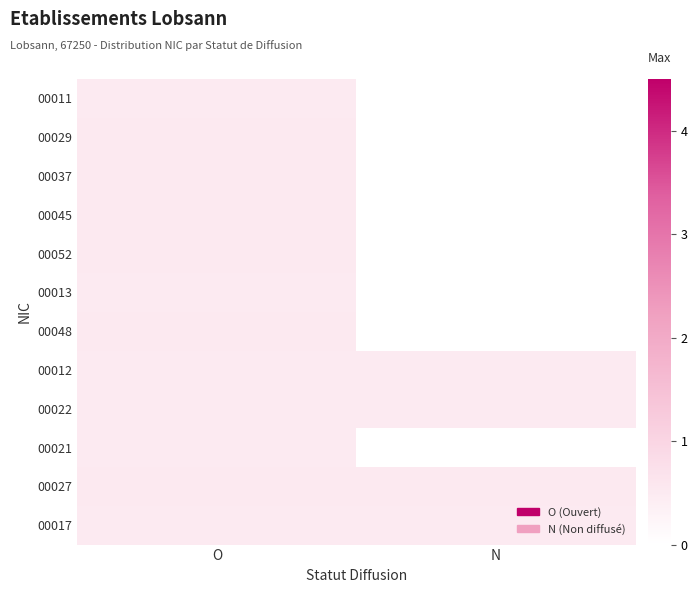

Reading right to left, list all the values displayed in this chart.

00011: N=0.0	O=0.5
00029: N=0.0	O=0.5
00037: N=0.0	O=0.5
00045: N=0.0	O=0.5
00052: N=0.0	O=0.5
00013: N=0.0	O=0.5
00048: N=0.0	O=0.5
00012: N=0.5	O=0.5
00022: N=0.5	O=0.5
00021: N=0.0	O=0.5
00027: N=0.5	O=0.5
00017: N=0.5	O=0.5